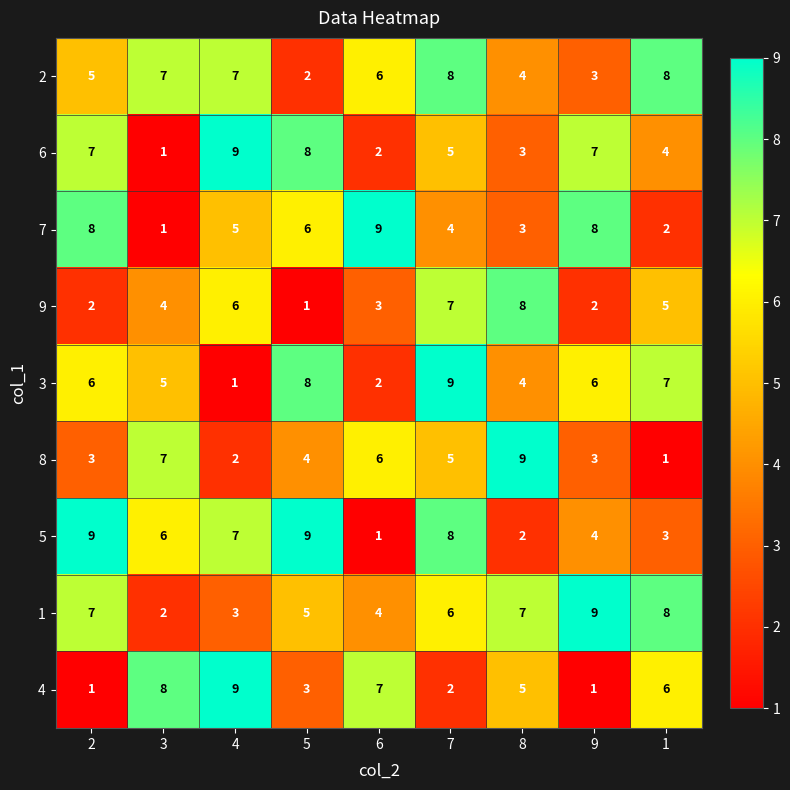

Which series changed the most between 3 and 4?

6